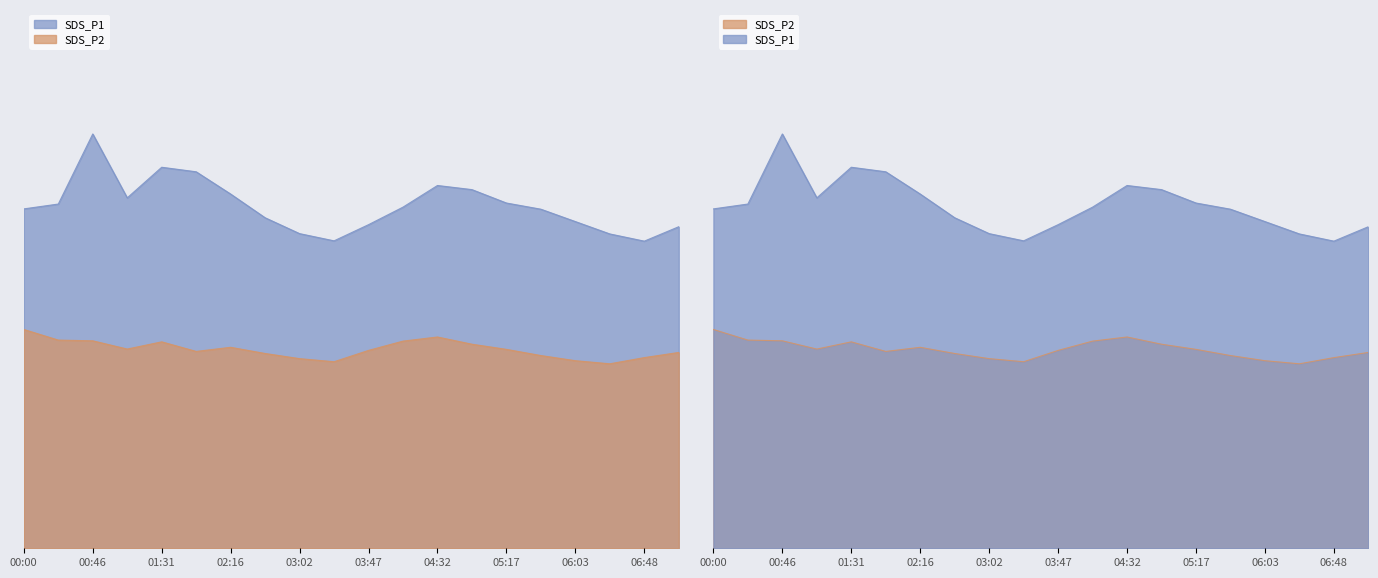

True or false: SDS_P1 and SDS_P2 cross at least once.

False